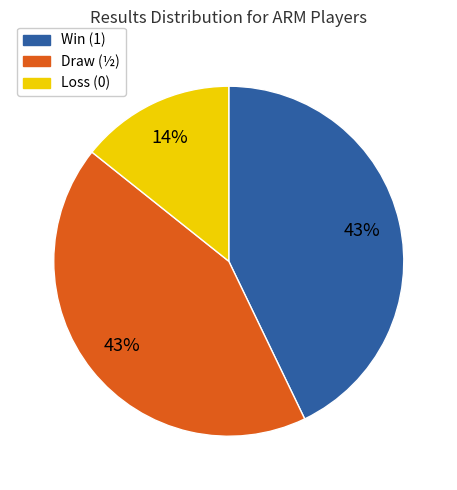

Does any single category account for the majority?

No